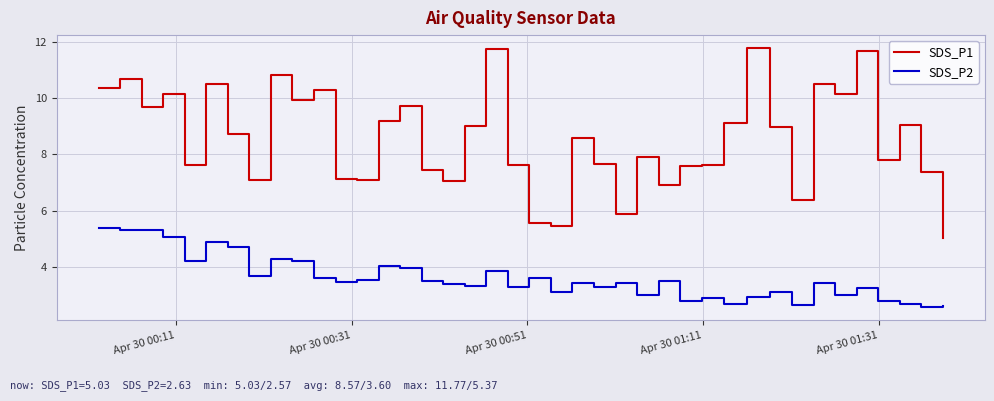

Which series has the largest total across all categories?

SDS_P1